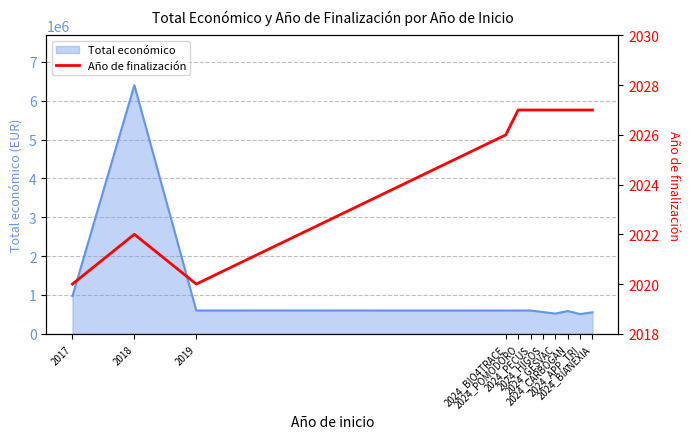

Reading left to right, what are all the values shown in this chart?

2017=2020	2018=2022	2019=2020	2024_BIO4TRACE=2026	2024_POMODORO=2027	2024_PECUS=2027	2024_HIGOS=2027	2024_GESVAC=2027	2024_CARBOGAN=2027	2024_APP_TRI=2027	2024_BIANEXIA=2027